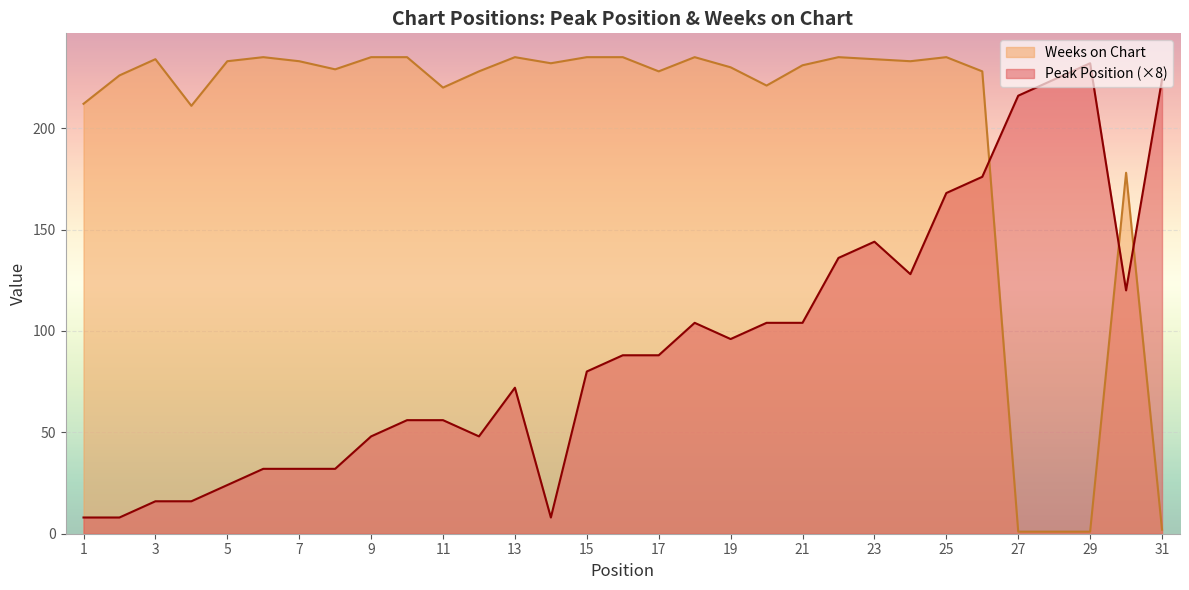

In Peak Position, how many points are lower than both neighbors (excluding endpoints)?

5